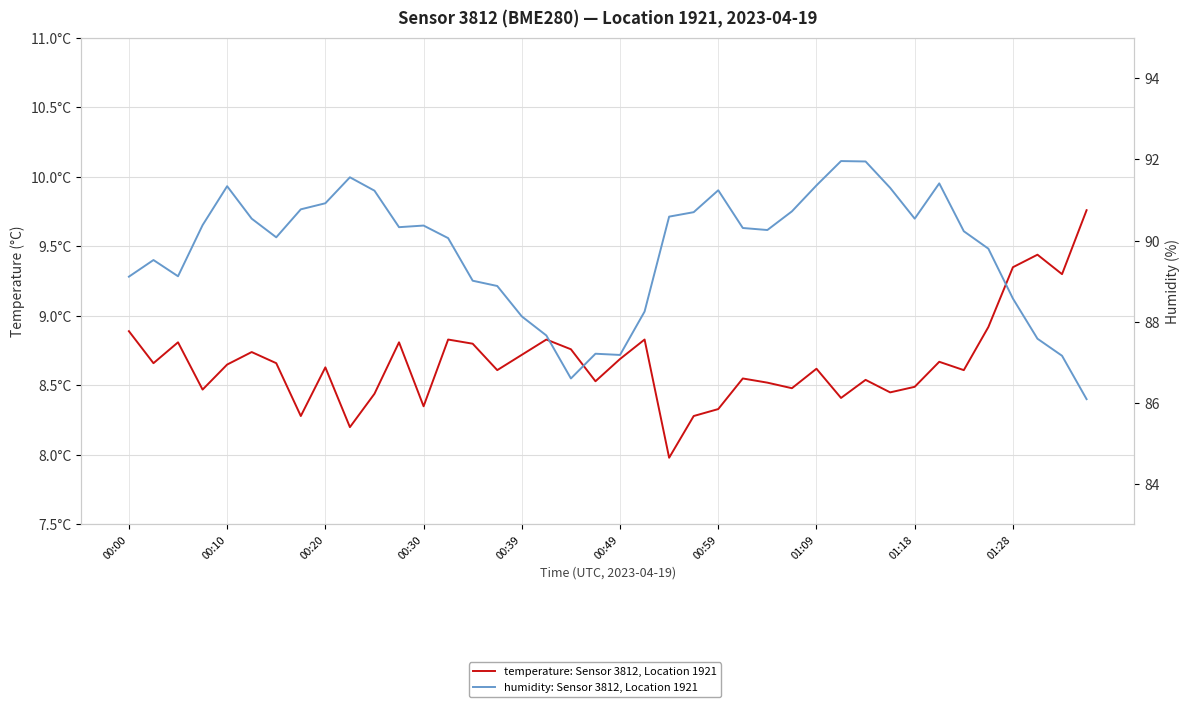

Which series has the widest spread of values?

humidity: Sensor 3812, Location 1921